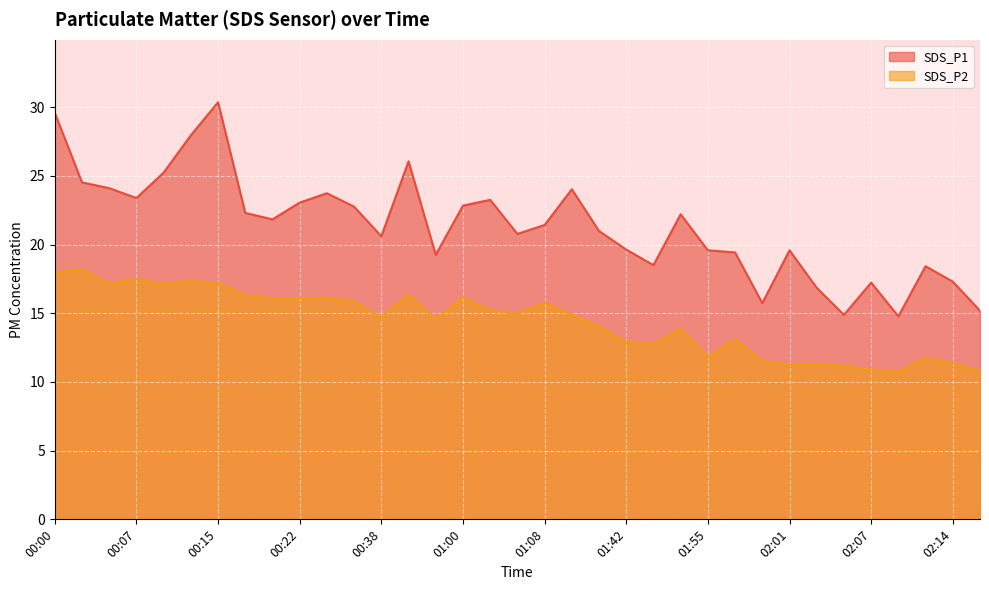

What is the label of the 27th point from the right?

00:20